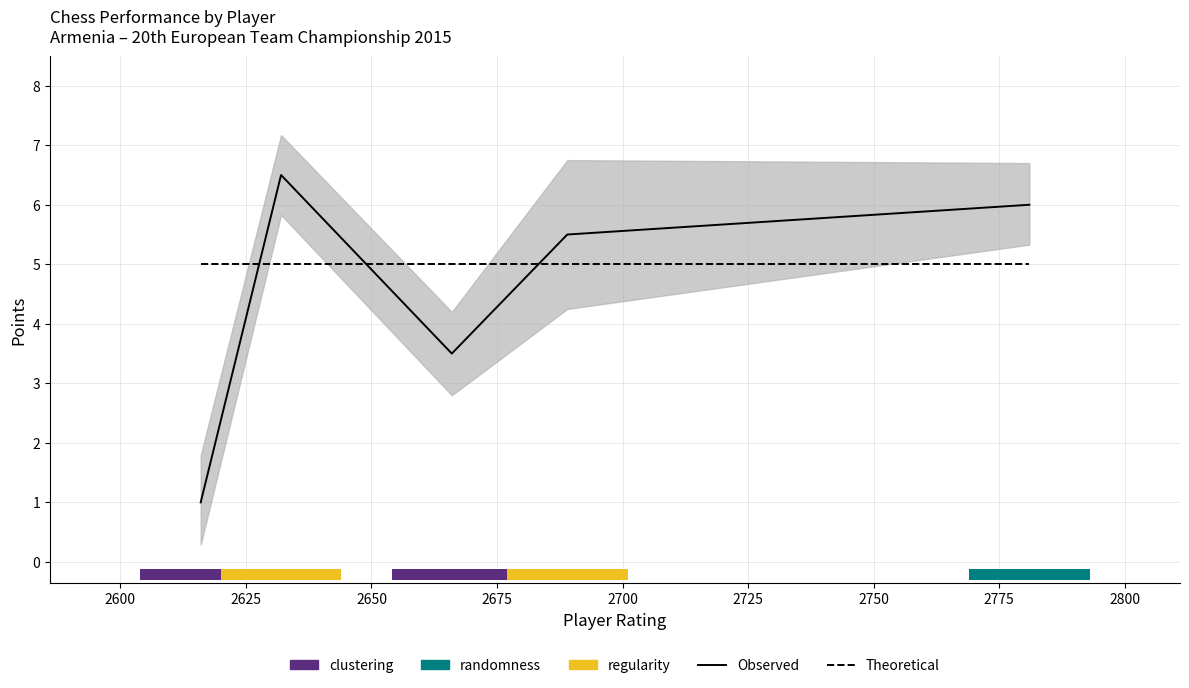

Does the chart have visible grid lines?

Yes